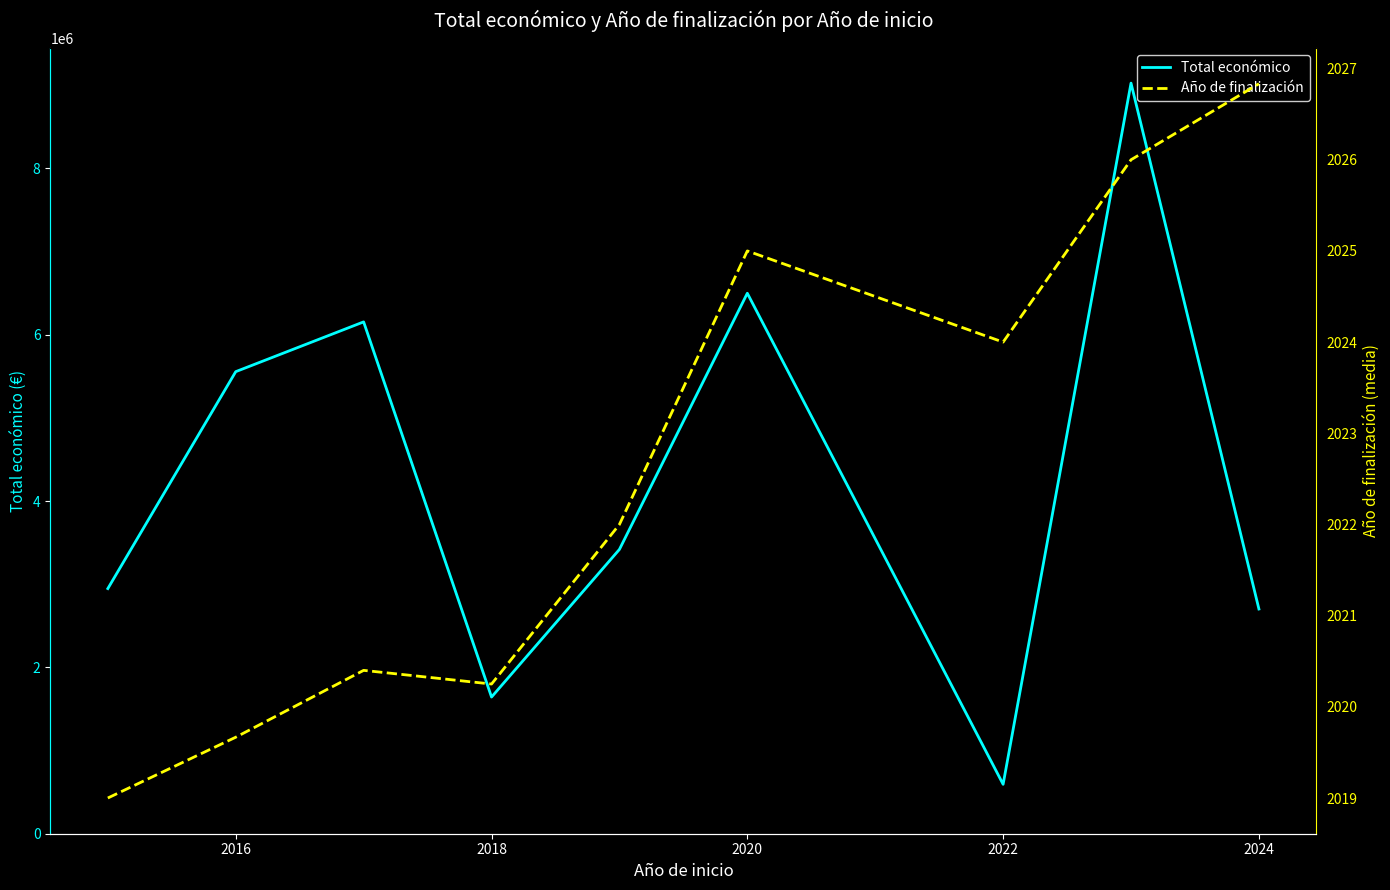

The value of Total económico at 2020 is 6498634.5. True or false?

True